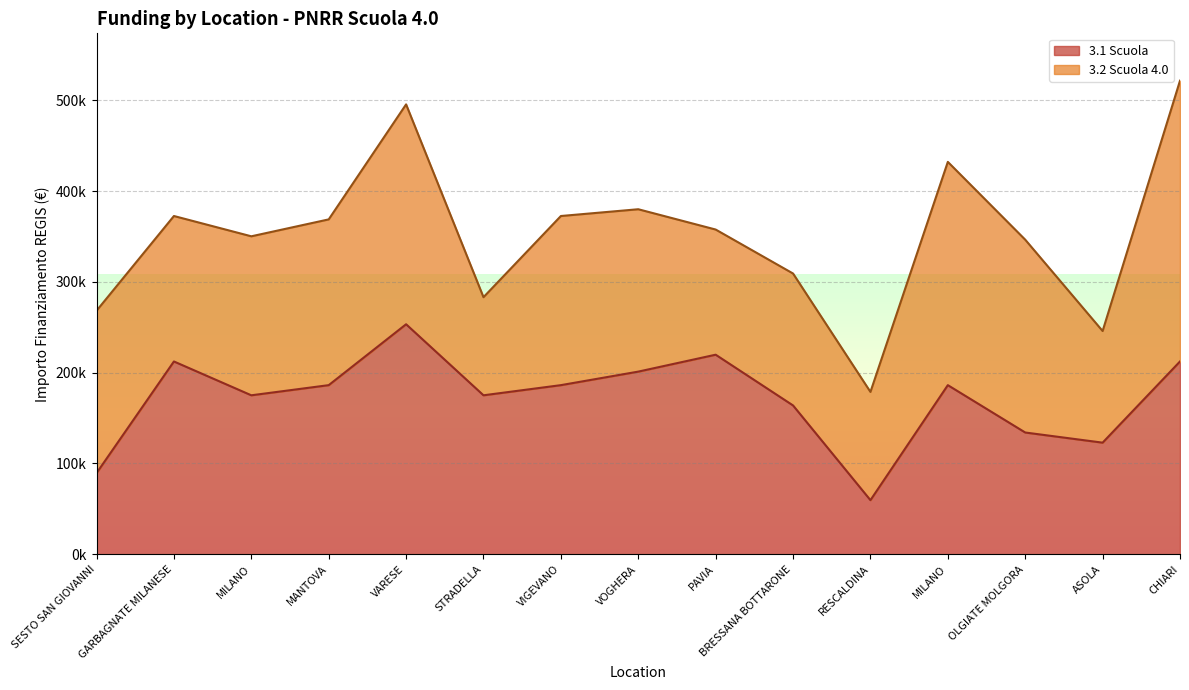

Reading left to right, list all the values displayed in this chart.

SESTO SAN GIOVANNI=89419.6	GARBAGNATE MILANESE=212371.5	MILANO=175113.3	MANTOVA=186290.8	VARESE=253355.4	STRADELLA=175113.3	VIGEVANO=186290.8	VOGHERA=201194.0	PAVIA=219823.1	BRESSANA BOTTARONE=163935.9	RESCALDINA=59613.0	MILANO=186290.8	OLGIATE MOLGORA=134129.4	ASOLA=122951.9	CHIARI=212371.5